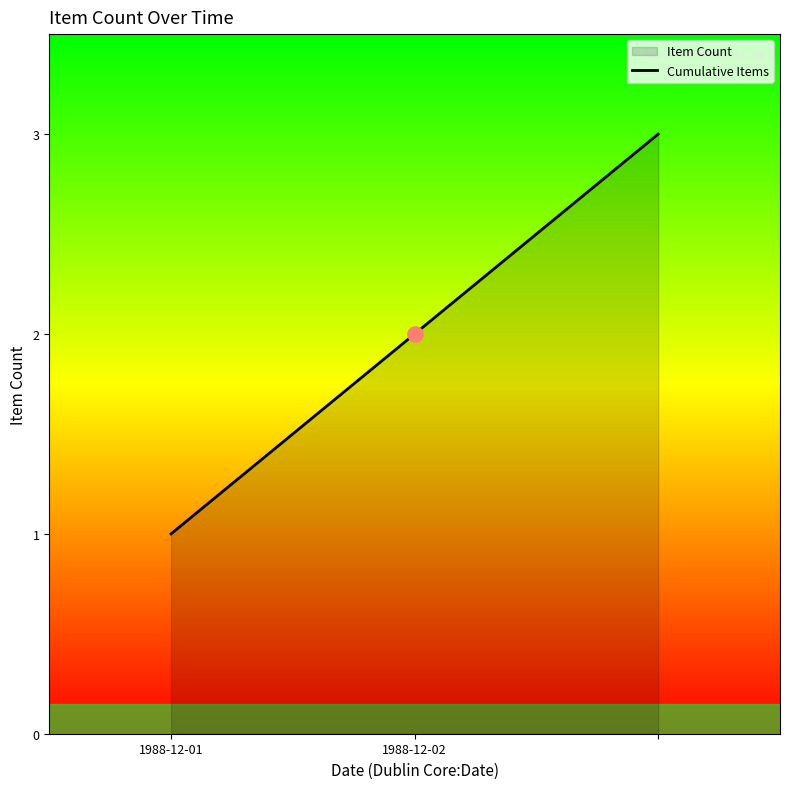

What is the change in value from 1988-12-02 to 2?

+1